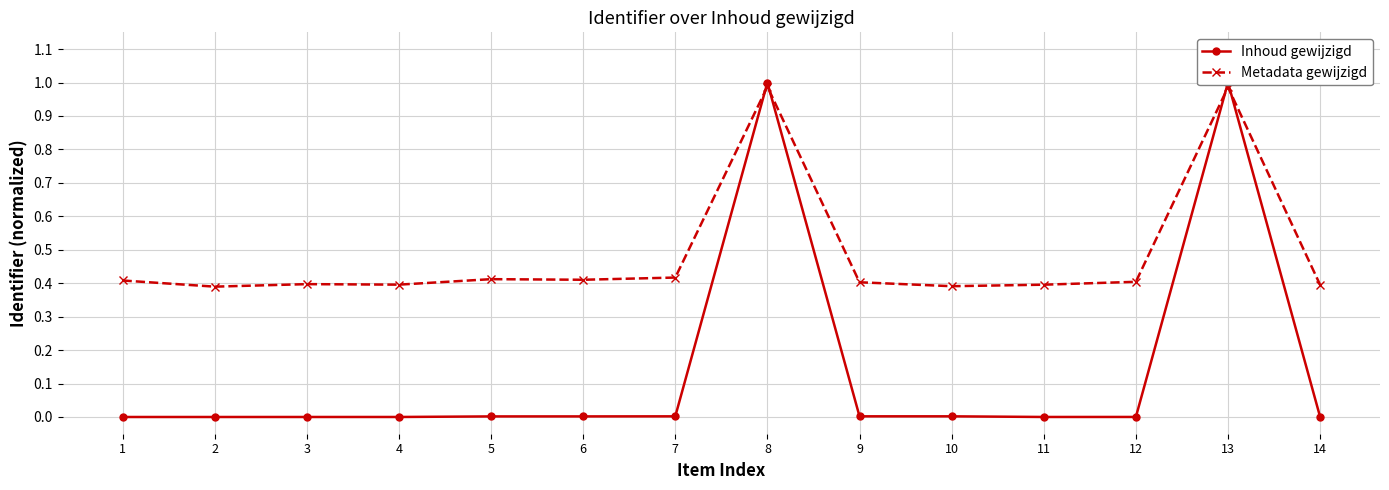

At how many categories does at least one series exceed 0?

14